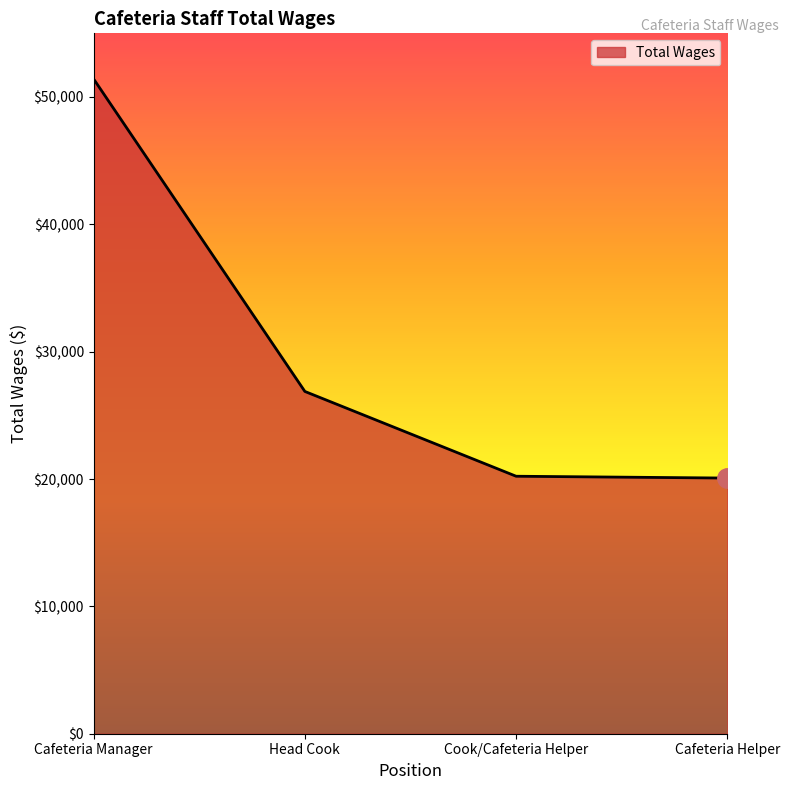

True or false: the data has more than 1 interior local peaks.

False